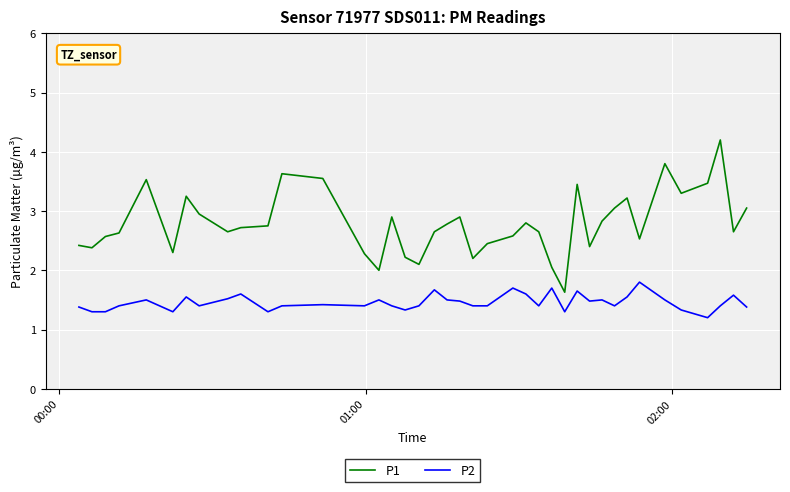

True or false: P2 has more than 1 interior local peaks.

True